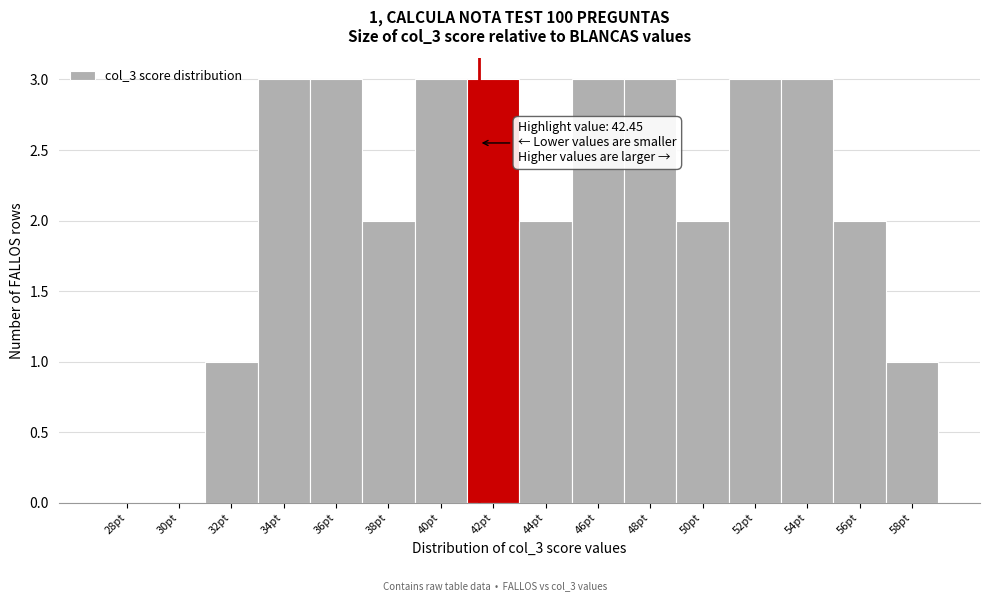

Reading left to right, extract all data points from this chart.

28pt=0	30pt=0	32pt=1	34pt=3	36pt=3	38pt=2	40pt=3	42pt=3	44pt=2	46pt=3	48pt=3	50pt=2	52pt=3	54pt=3	56pt=2	58pt=1